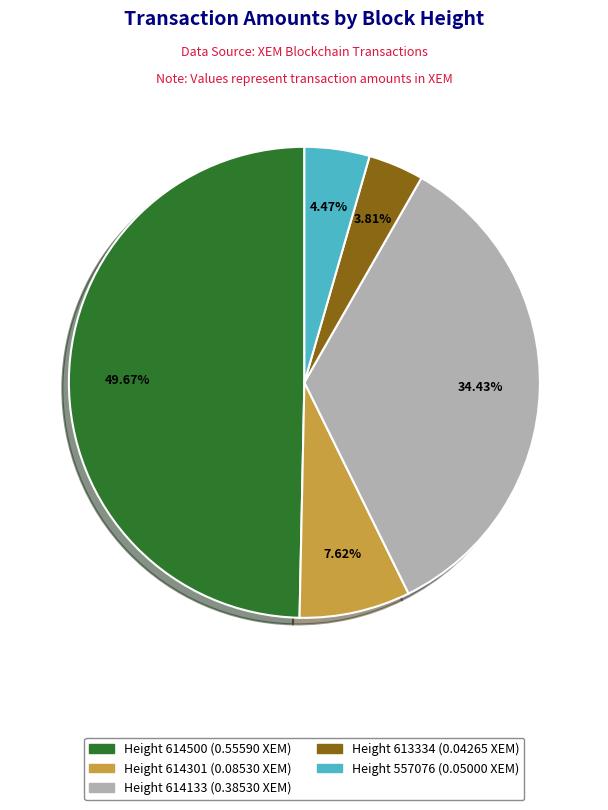

To the nearest percent, what is the average slice percentage?

20%